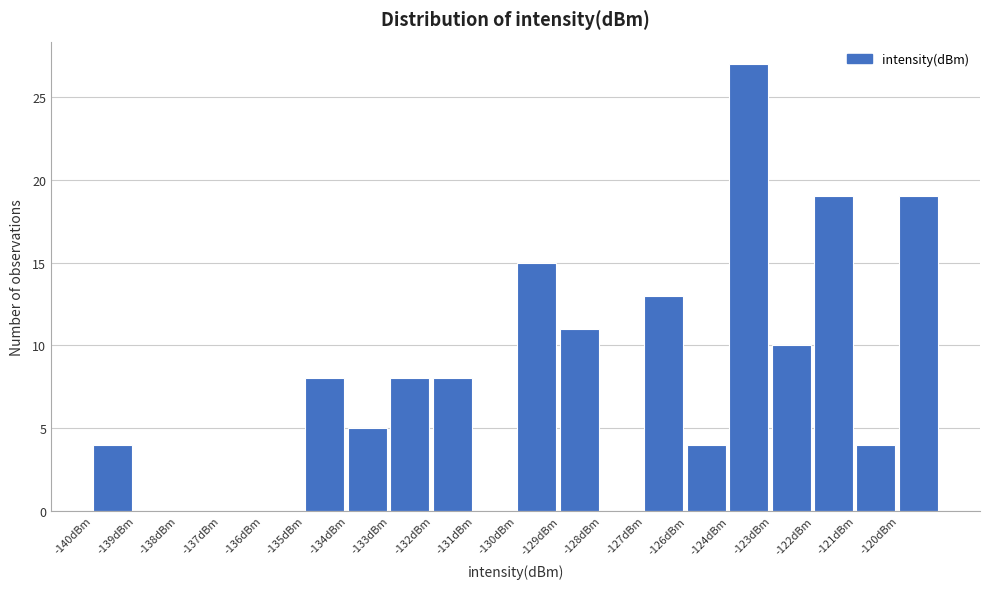

Reading left to right, what are all the values shown in this chart?

-140dBm=4	-139dBm=0	-138dBm=0	-137dBm=0	-136dBm=0	-135dBm=8	-134dBm=5	-133dBm=8	-132dBm=8	-131dBm=0	-130dBm=15	-129dBm=11	-128dBm=0	-127dBm=13	-126dBm=4	-124dBm=27	-123dBm=10	-122dBm=19	-121dBm=4	-120dBm=19